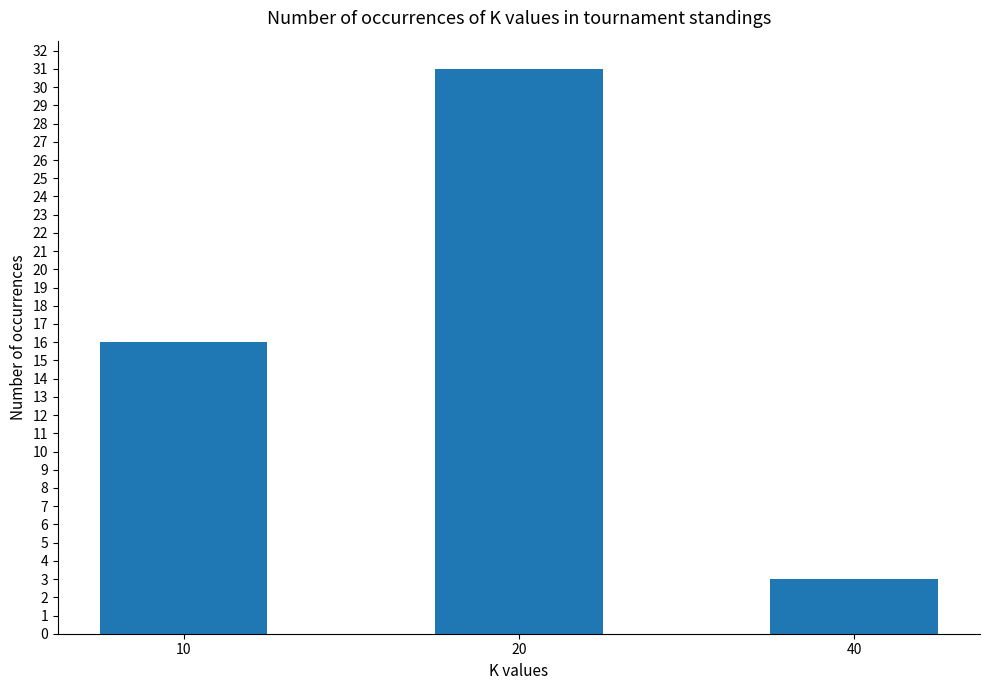

Count the values in the range 3 to 31.

3